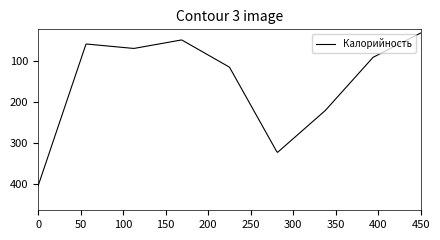

What is the minimum value shown in the chart?

30.0